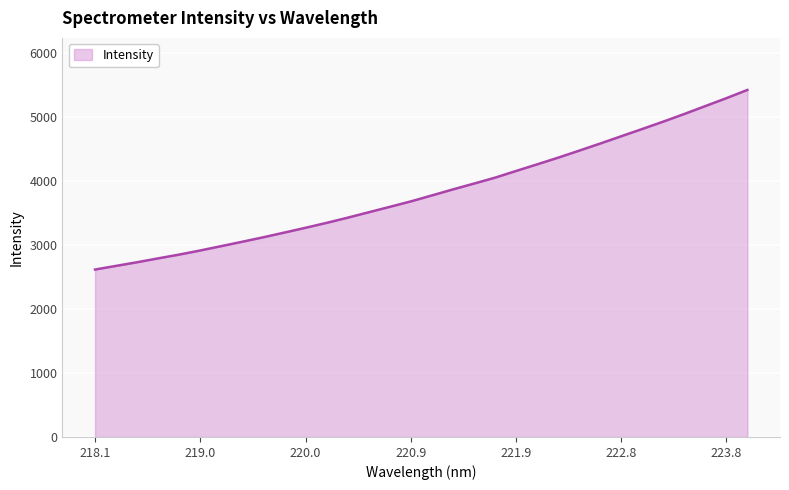

What is the maximum value shown in the chart?

5423.8